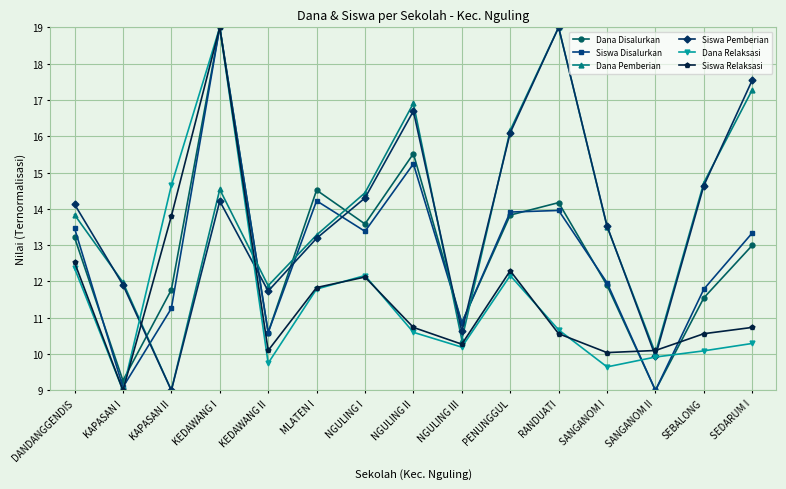

At which category does Siswa Pemberian reach its first local peak?

KEDAWANG I